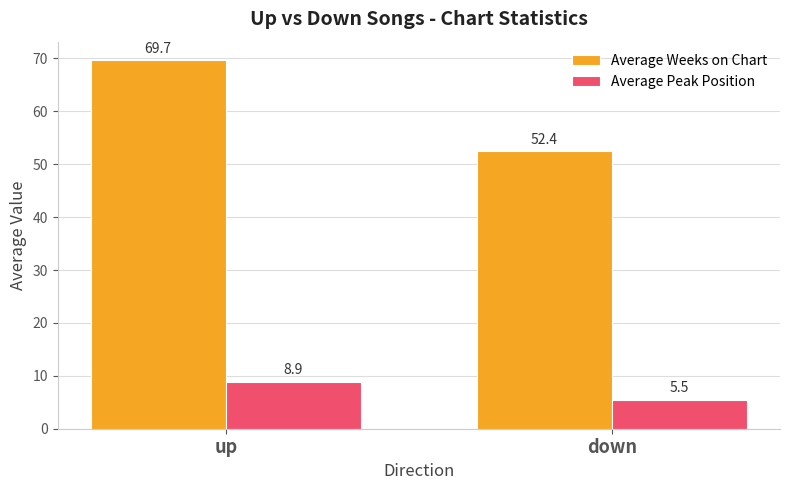

Which series has the largest total across all categories?

Average Weeks on Chart